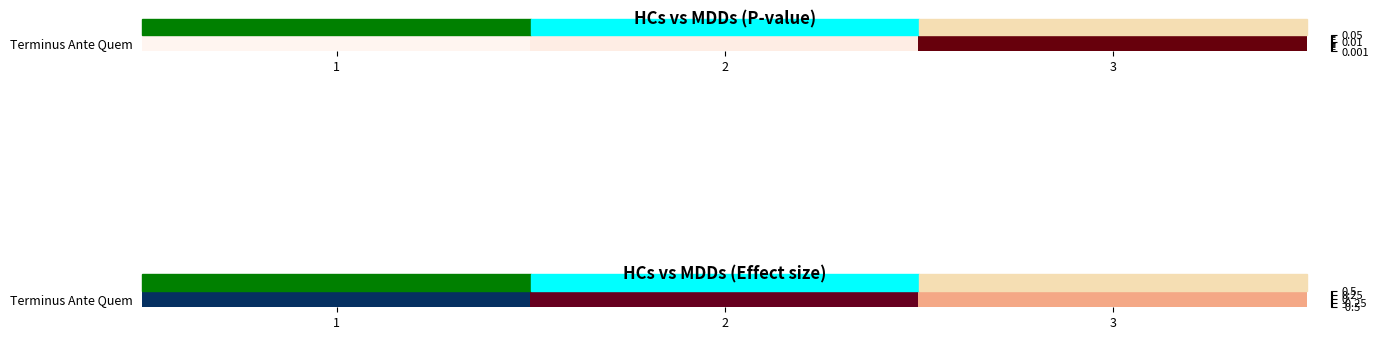

How many series are shown in this chart?

1